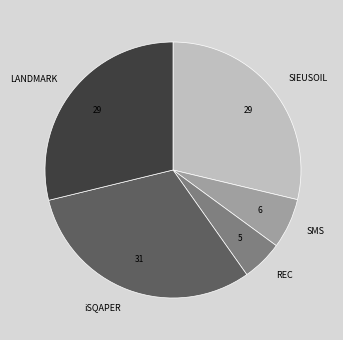

The REC slice represents 5% of the pie. True or false?

True